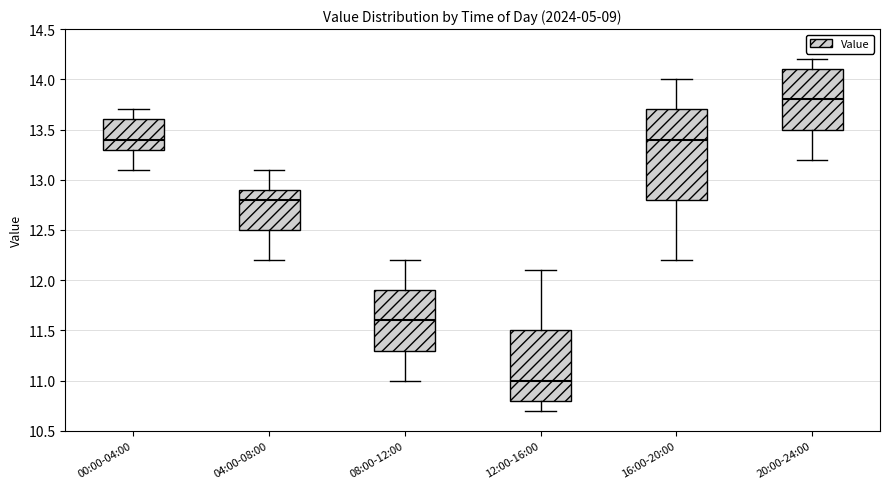

Reading left to right, transcribe this box plot: for each box, give where its median line is, the range the box spans, and where its two whiskers end, as read against the y-axis. The values are not printed on the chart, so give them approximately, as read against the axis.

00:00-04:00: median 13.4, box 13.3 to 13.6, whiskers 13.1 to 13.7
04:00-08:00: median 12.8, box 12.5 to 12.9, whiskers 12.2 to 13.1
08:00-12:00: median 11.6, box 11.3 to 11.9, whiskers 11.0 to 12.2
12:00-16:00: median 11.0, box 10.8 to 11.5, whiskers 10.7 to 12.1
16:00-20:00: median 13.4, box 12.8 to 13.7, whiskers 12.2 to 14.0
20:00-24:00: median 13.8, box 13.5 to 14.1, whiskers 13.2 to 14.2